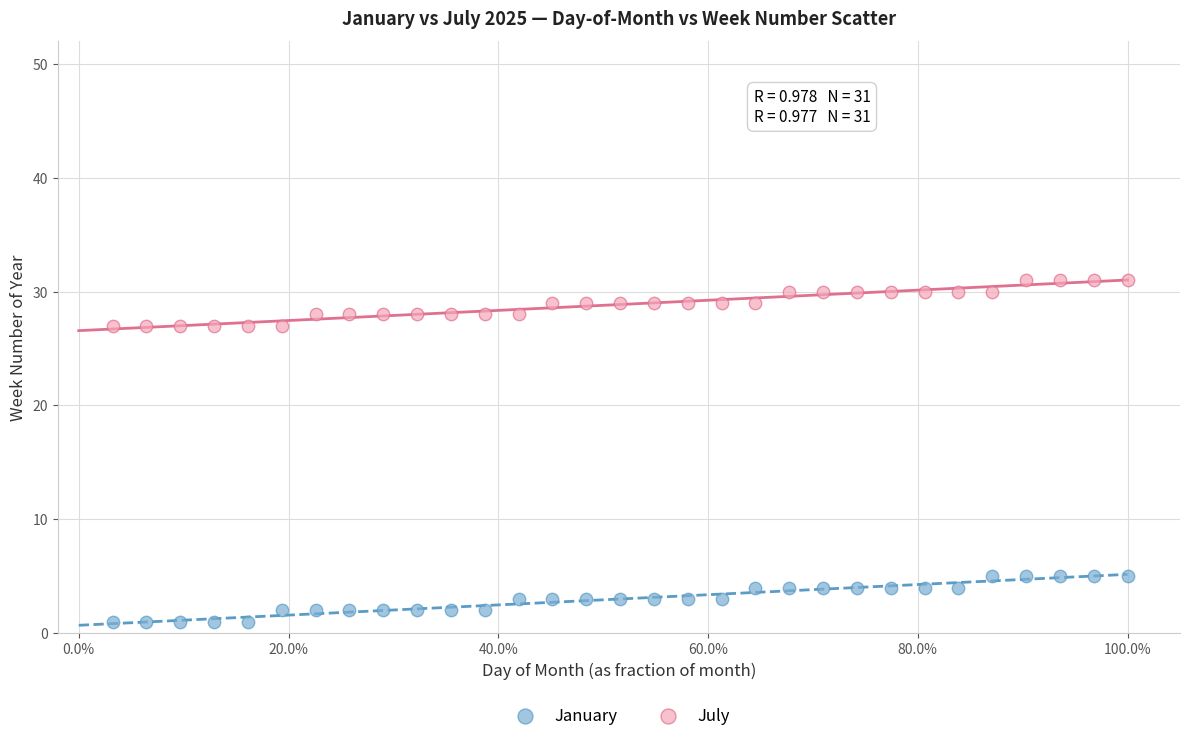

What are all the series names shown in the legend?

January, July